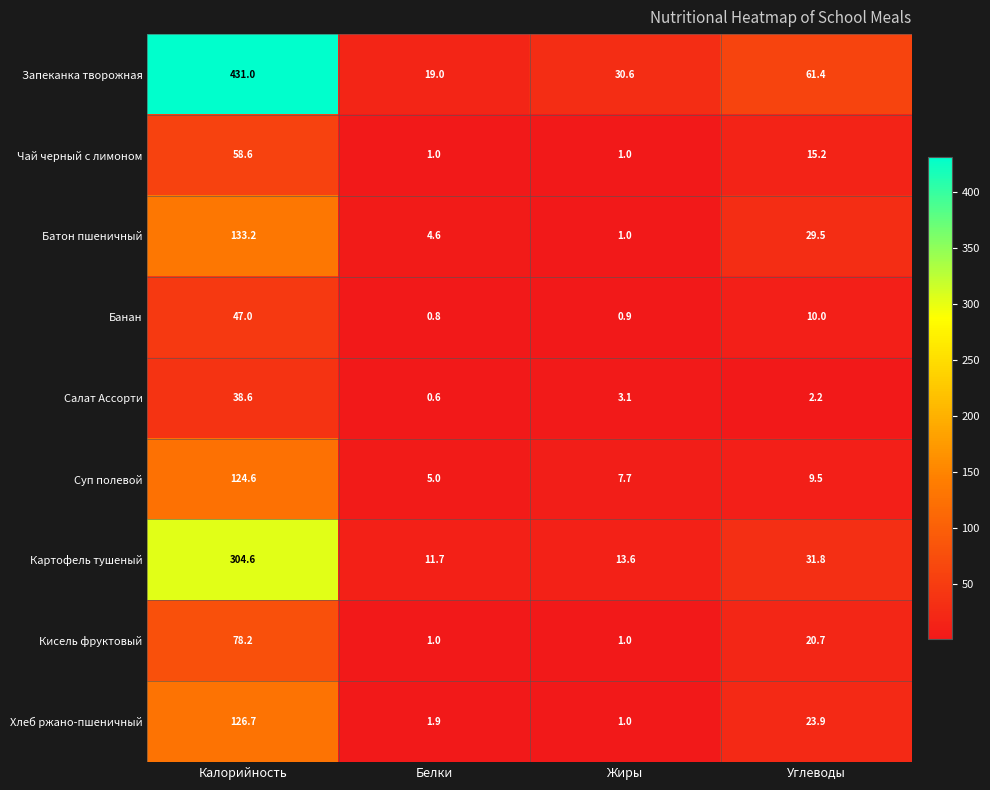

True or false: Хлеб ржано-пшеничный has a value of 1.2 at Белки.

False